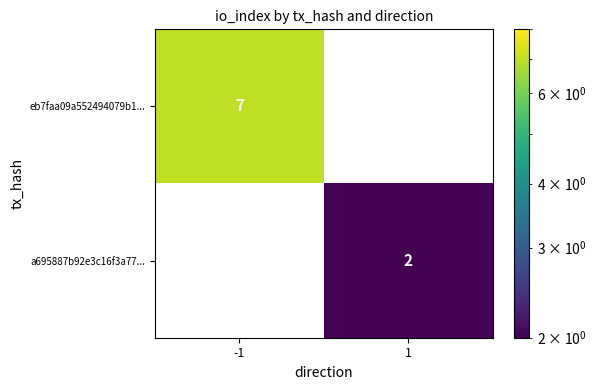

Is the value of a695887b92e3c16f3a77... at -1 greater than the value of eb7faa09a552494079b1... at -1?

No